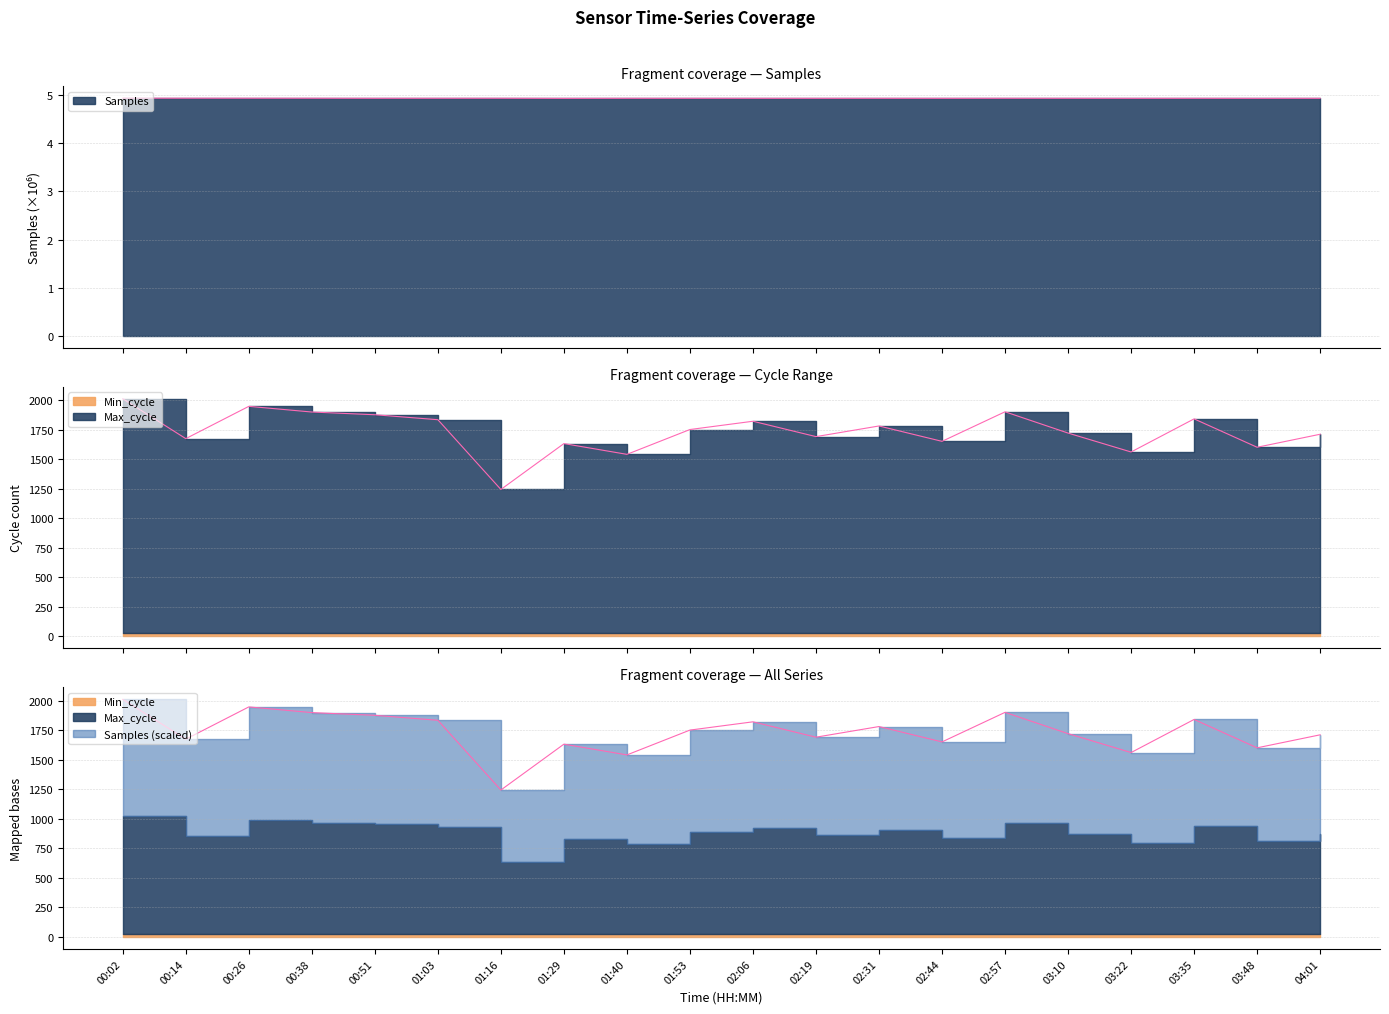

Does the chart display data point markers on the line(s)?

No